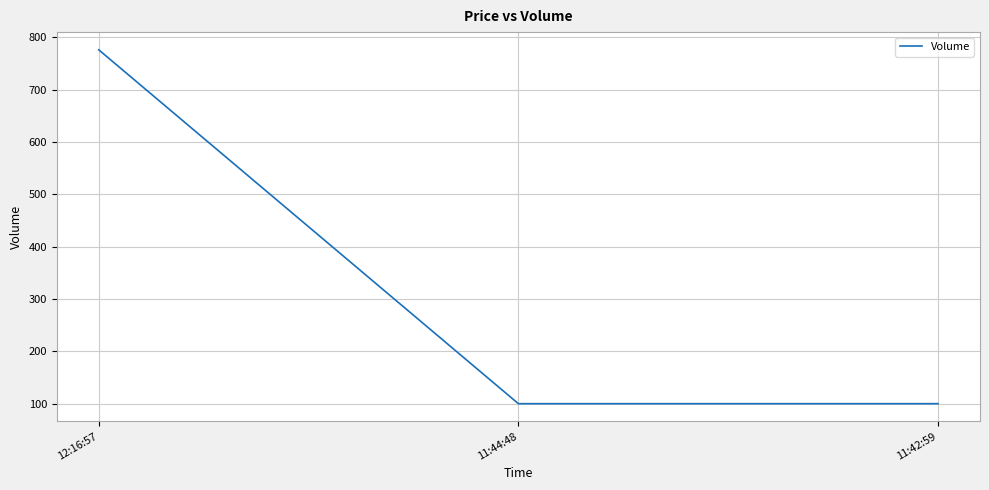

What position from the right is 11:42:59?

1